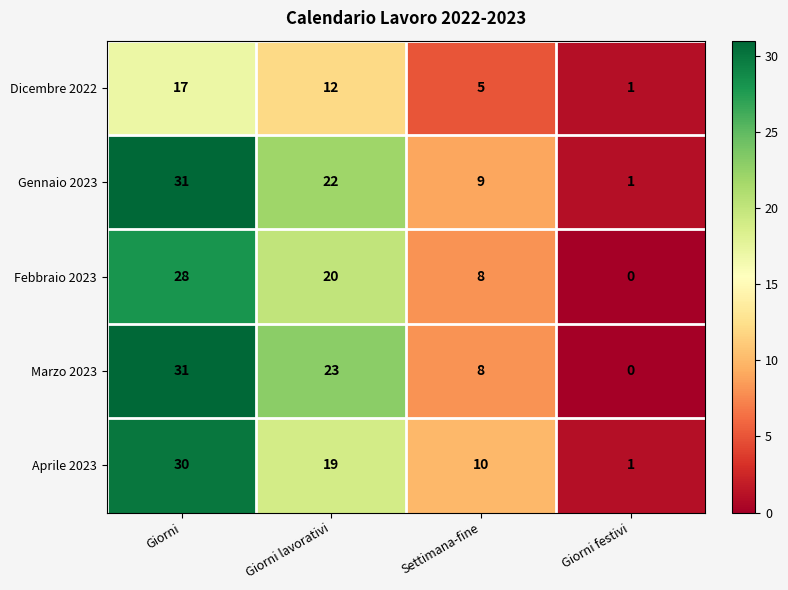

Reading right to left, what are all the values shown in this chart?

Dicembre 2022: Giorni festivi=1	Settimana-fine=5	Giorni lavorativi=12	Giorni=17
Gennaio 2023: Giorni festivi=1	Settimana-fine=9	Giorni lavorativi=22	Giorni=31
Febbraio 2023: Giorni festivi=0	Settimana-fine=8	Giorni lavorativi=20	Giorni=28
Marzo 2023: Giorni festivi=0	Settimana-fine=8	Giorni lavorativi=23	Giorni=31
Aprile 2023: Giorni festivi=1	Settimana-fine=10	Giorni lavorativi=19	Giorni=30